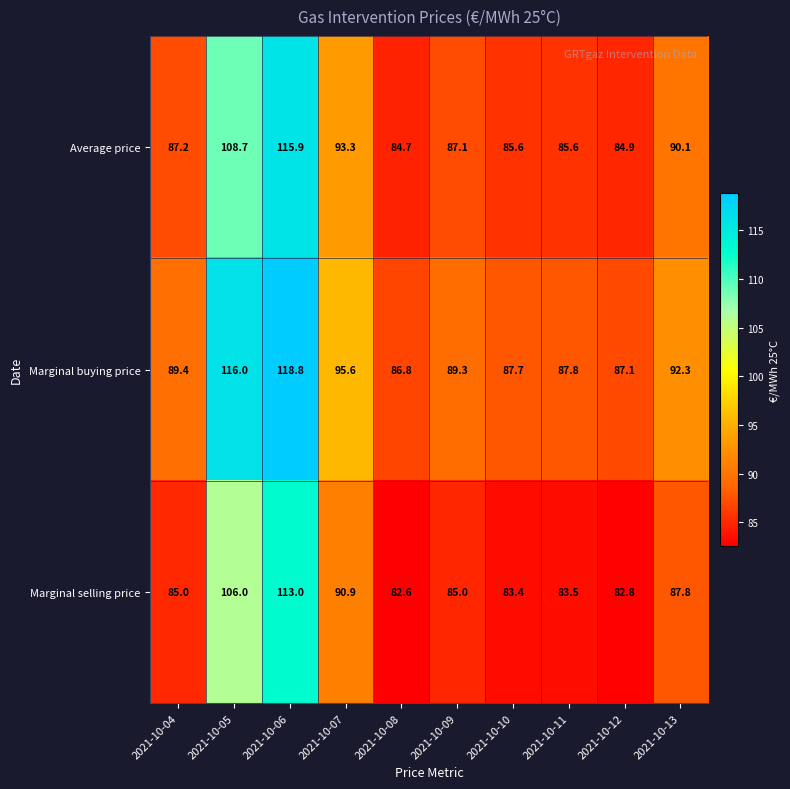

At which category is the sum across all series the highest?

2021-10-06